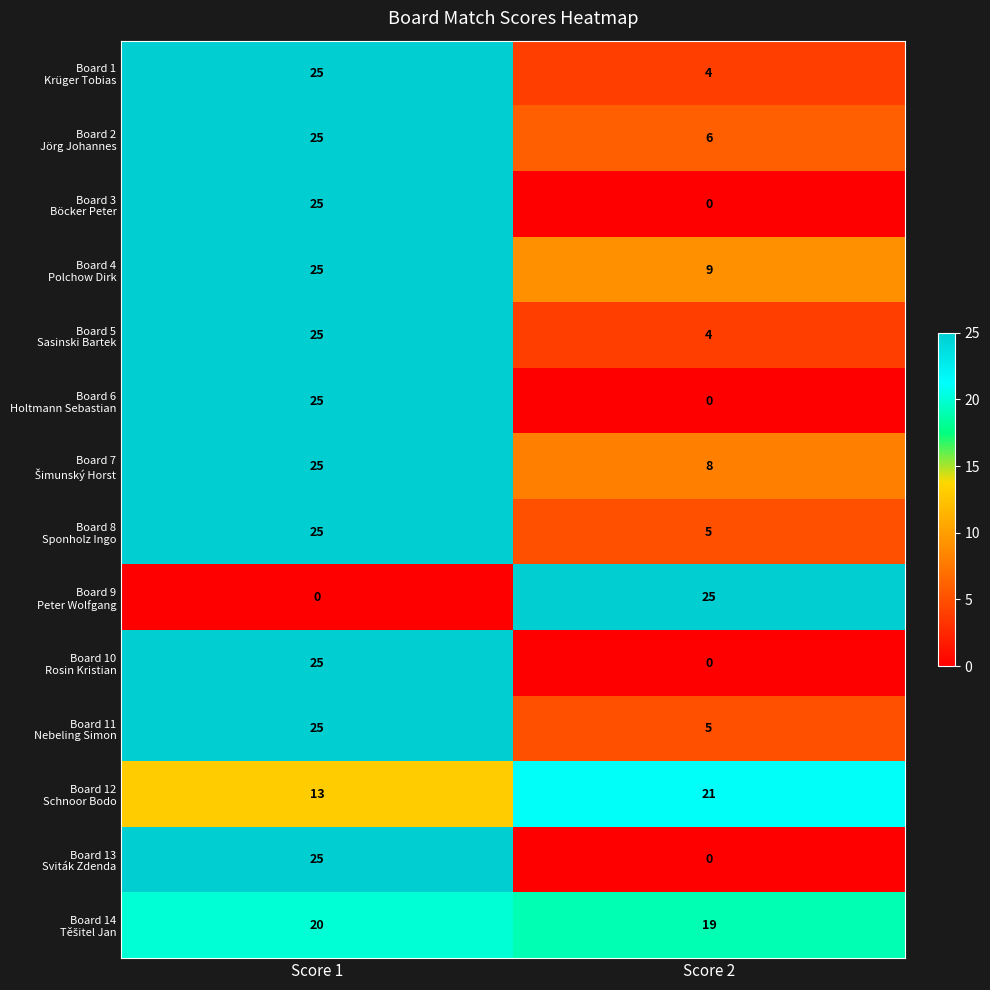

What is the difference between the highest and lowest values at Score 1?

25